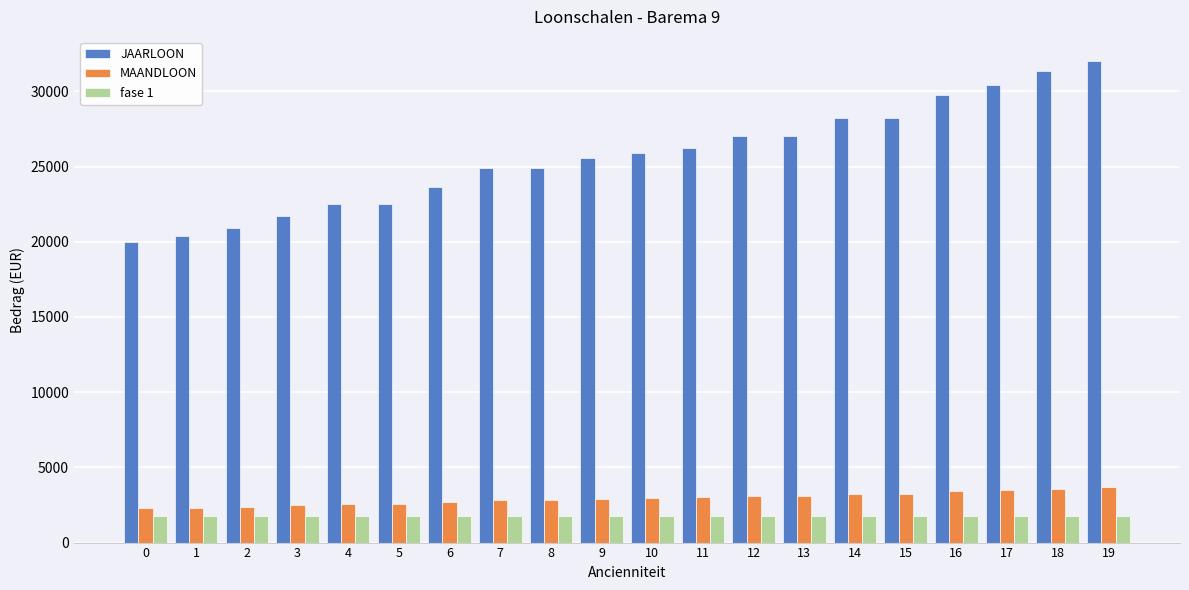

How many values in the MAANDLOON series exceed 2966?

10